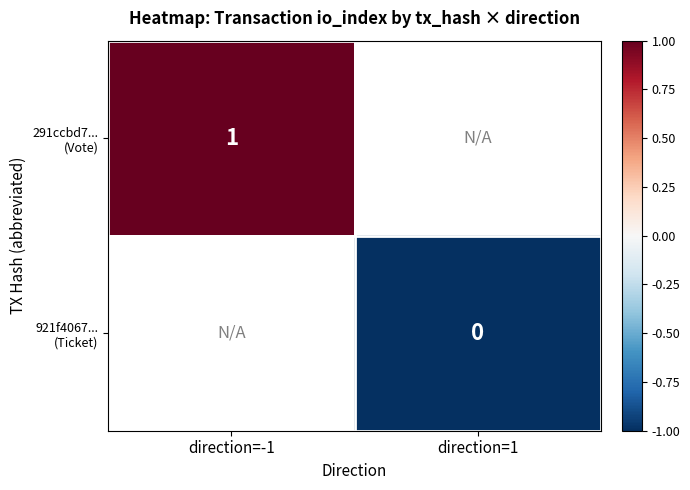

Which series has the widest spread of values?

291ccbd7... (Vote)